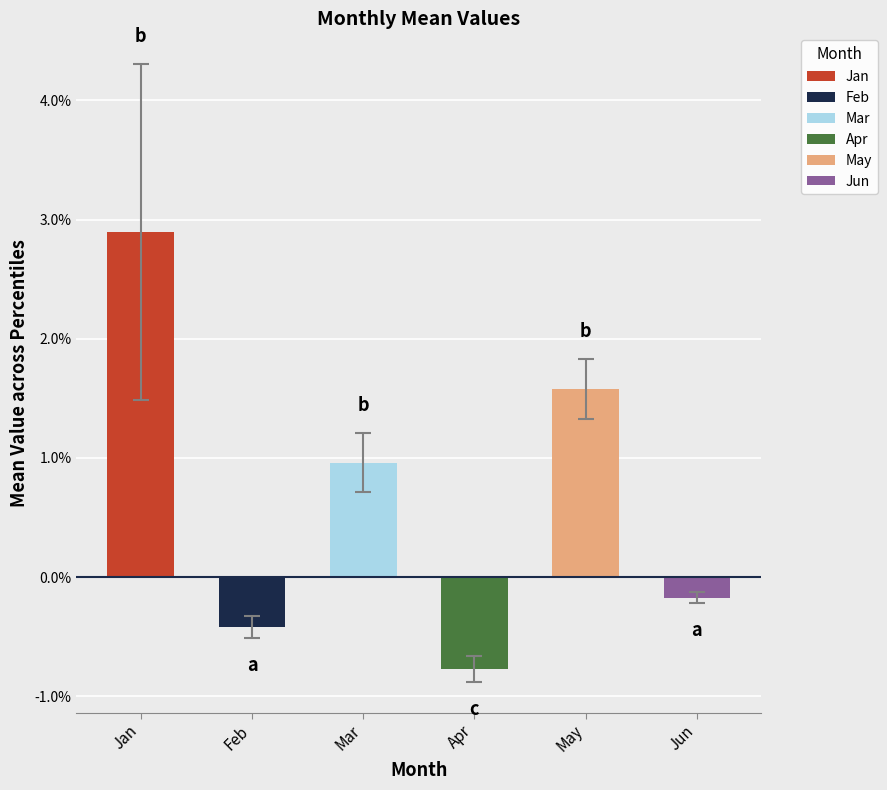

Rank the categories by value from lowest to highest.

Apr, Feb, Jun, Mar, May, Jan